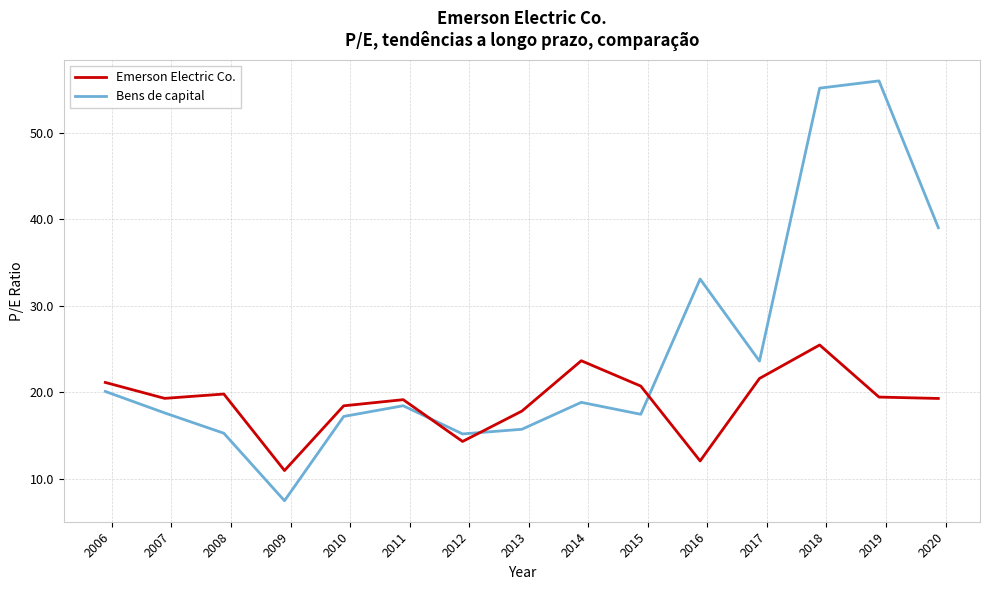

Count the number of categories in the chart.

15